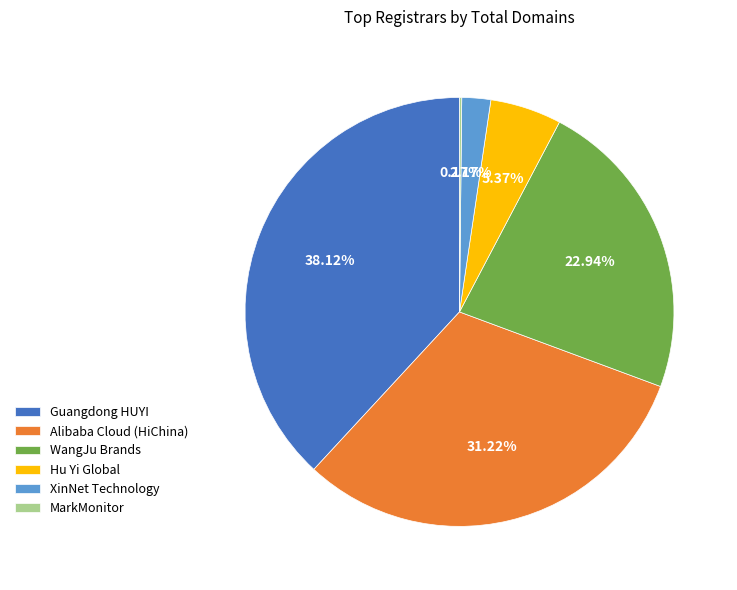

Which slice is the largest?

Guangdong HUYI